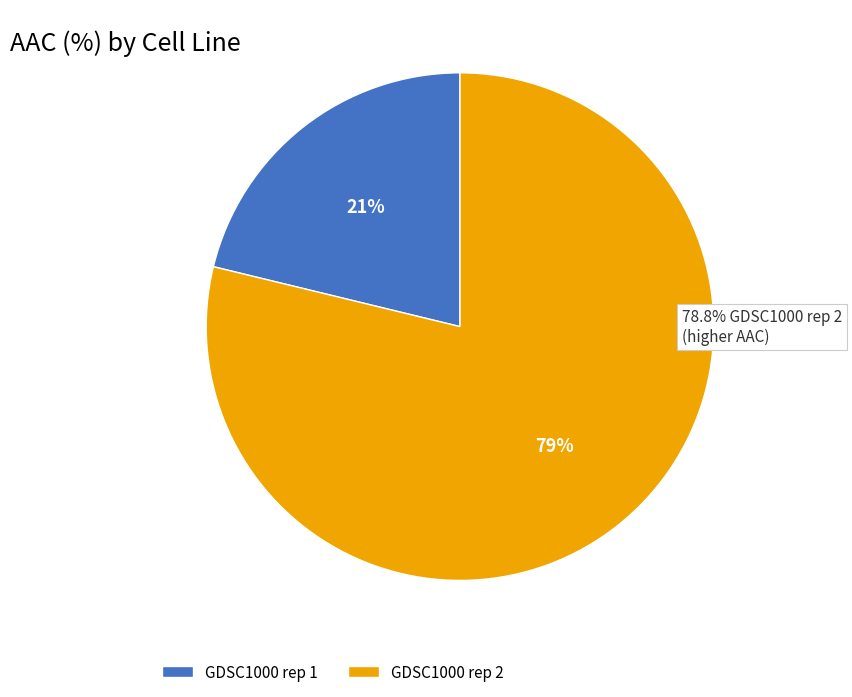

How many slices are in this pie chart?

2